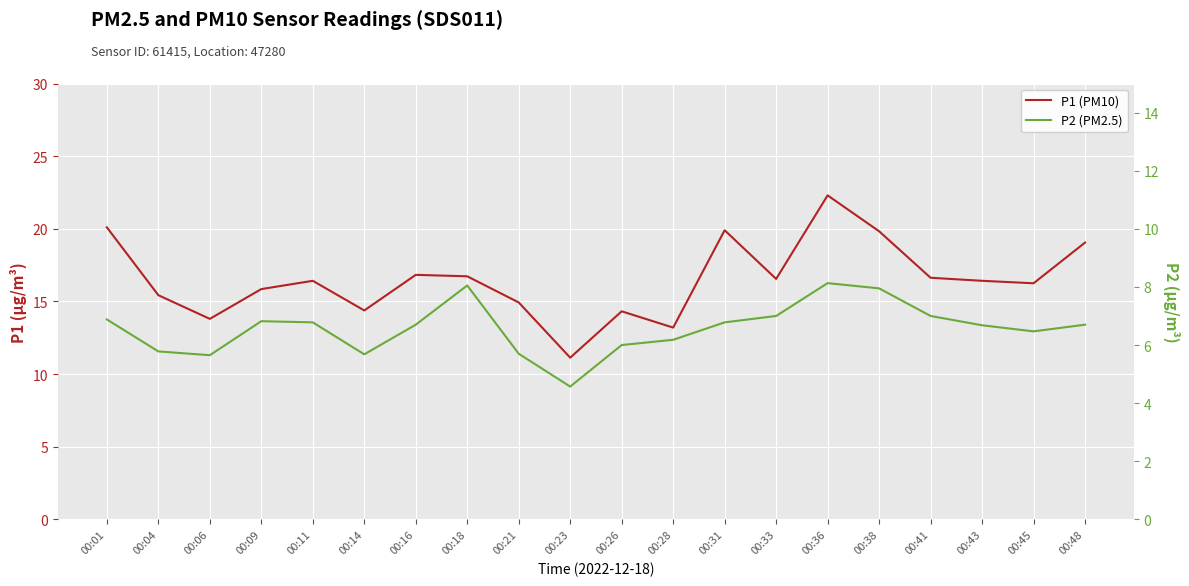

What is the minimum value for P2 (PM2.5)?

4.6